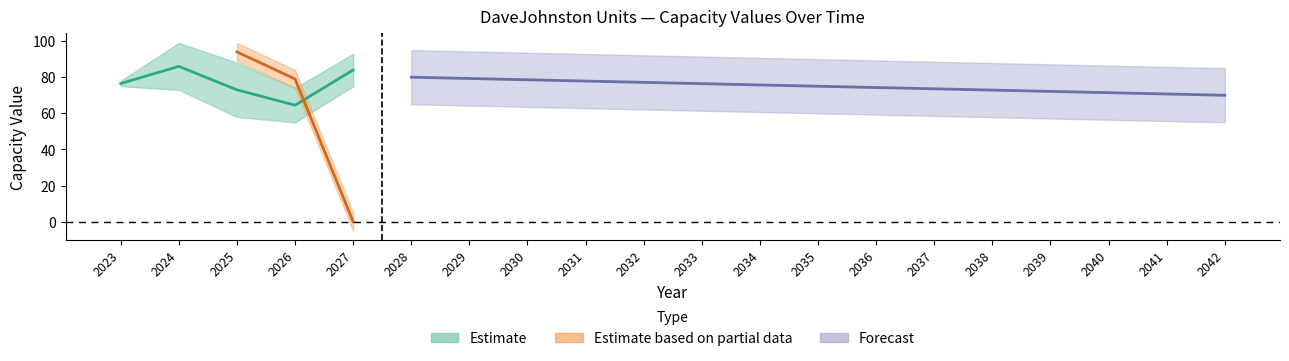

What is the maximum value for DaveJohnston 2?

99